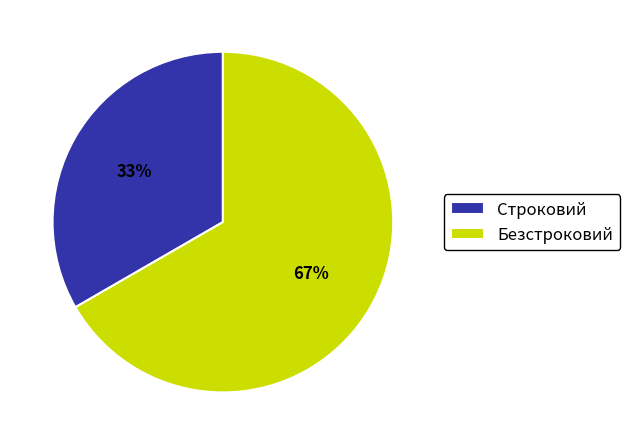

Combined, do Безстроковий and Строковий account for over 50%?

Yes